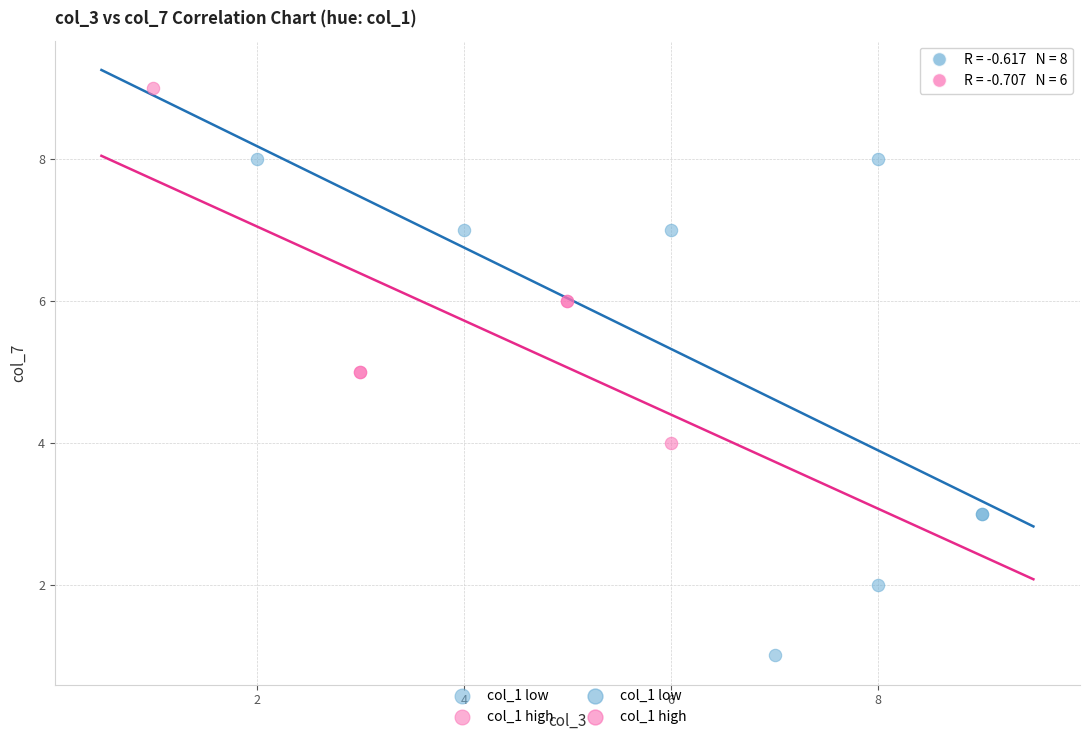

Which series has the largest Y range (max minus min)?

col_1 low